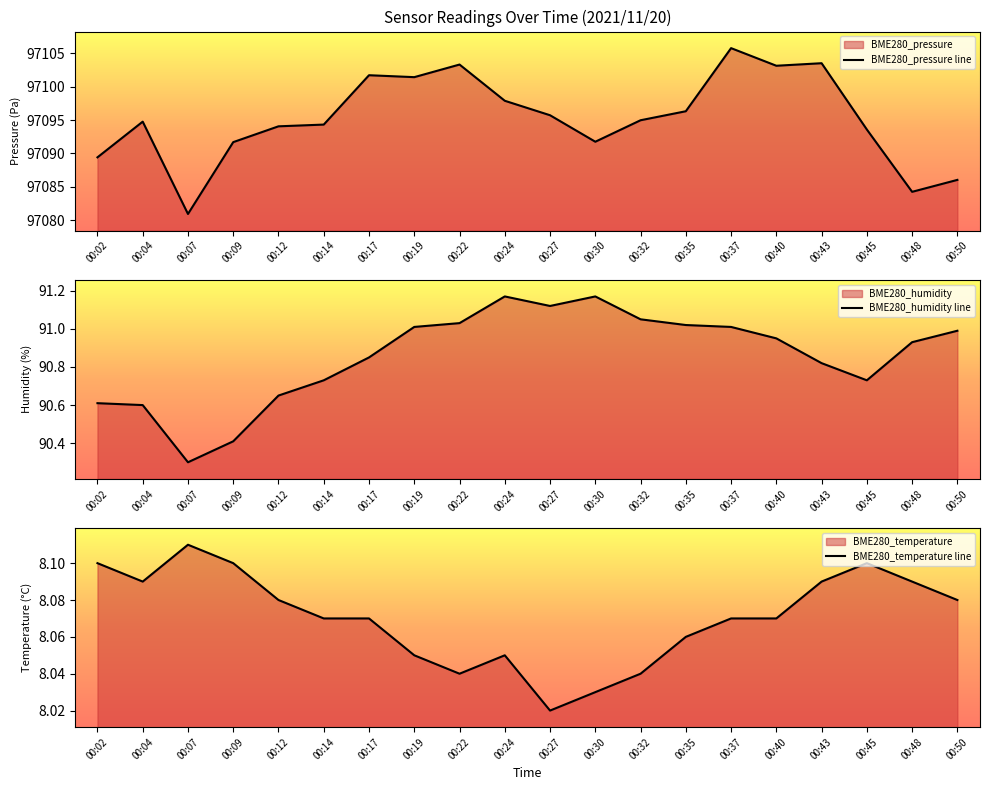

True or false: BME280_temperature and BME280_humidity intersect in this chart.

False